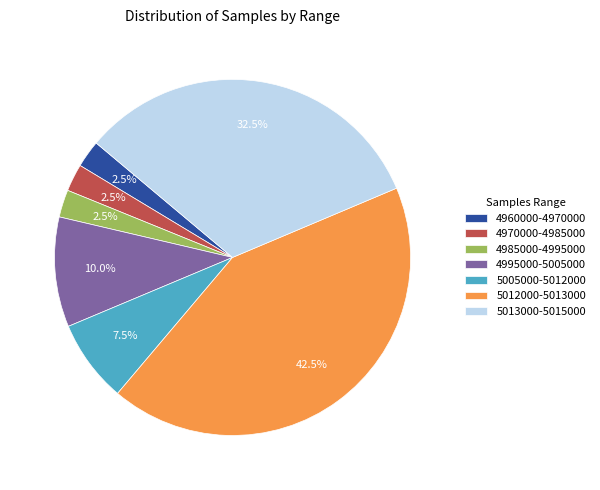

How many segments does this pie chart have?

7